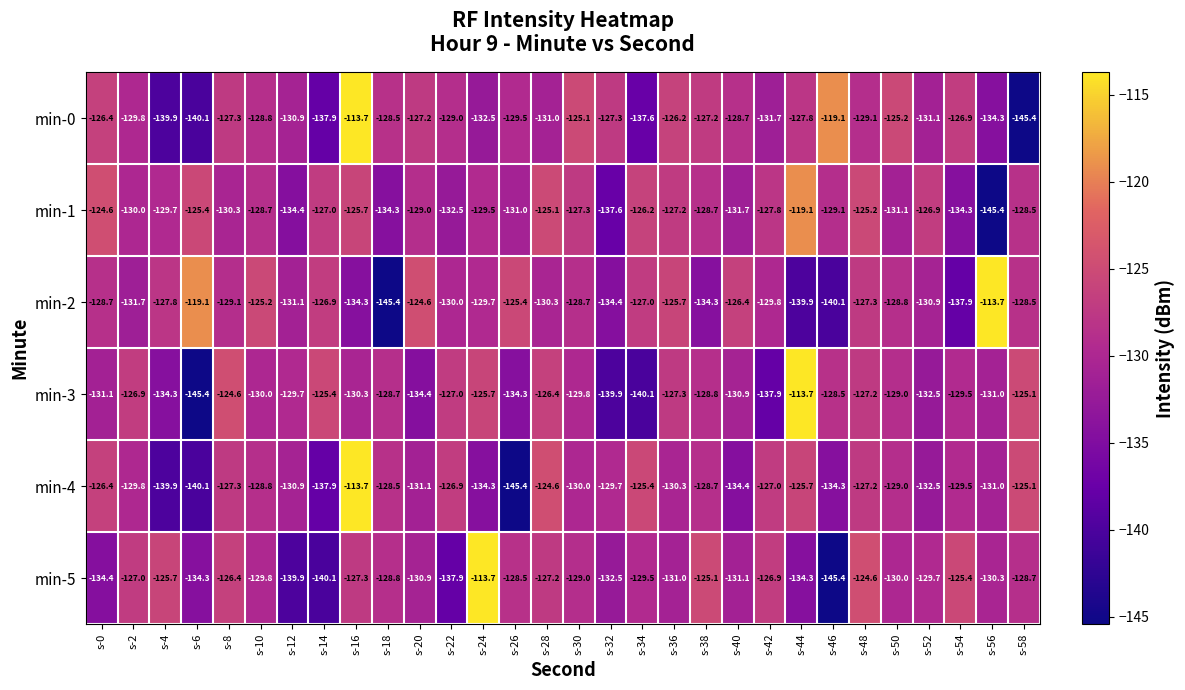

The min-5 series shows -139.9 at s-12. True or false?

True